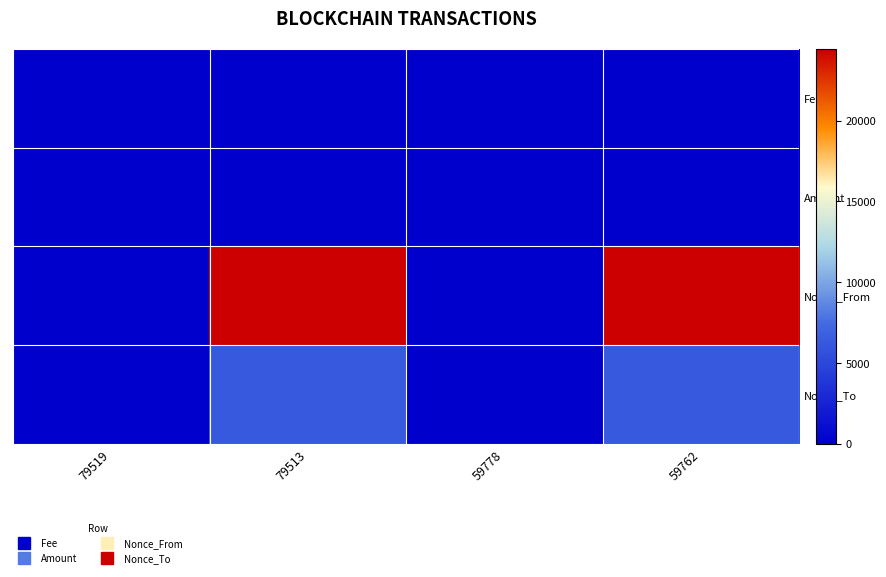

Reading left to right, list all the values displayed in this chart.

Fee: 79519=0.0	79513=0.0	59778=0.0	59762=0.0
Amount: 79519=34.5	79513=34.6	59778=1.5	59762=2.5
Nonce_From: 79519=1.0	79513=24418.0	59778=1.0	59762=24418.0
Nonce_To: 79519=0.0	79513=6285.0	59778=0.0	59762=6285.0